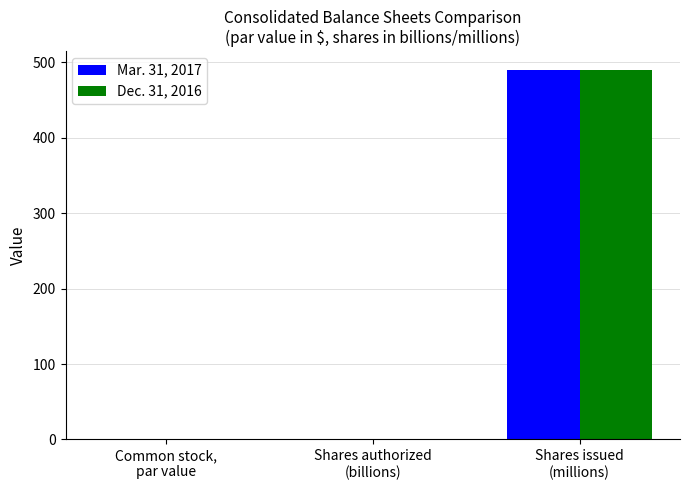

Count the number of data series in this chart.

2